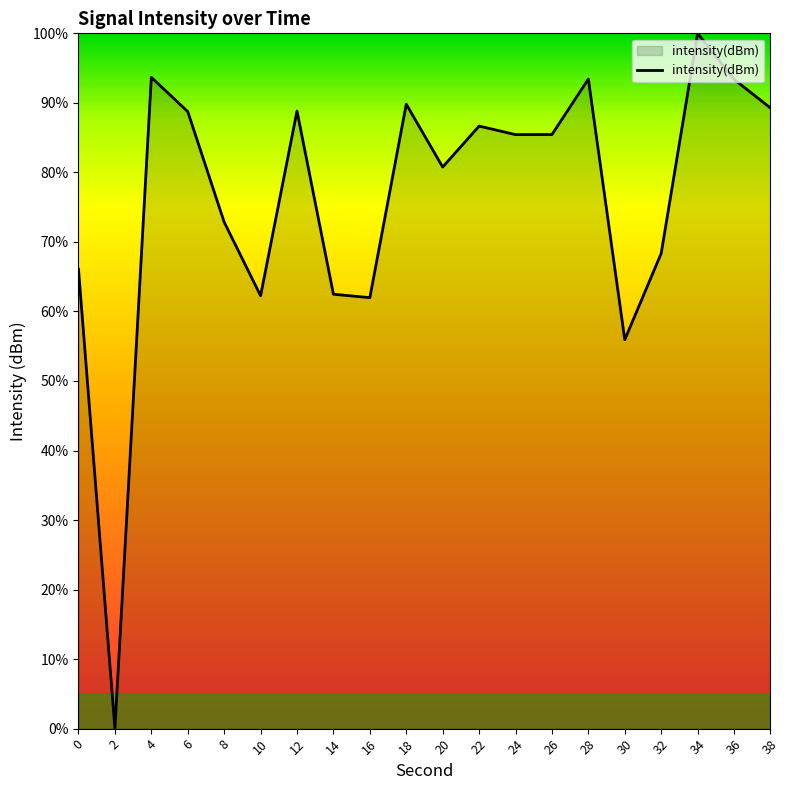

What is the maximum value shown in the chart?

100.0